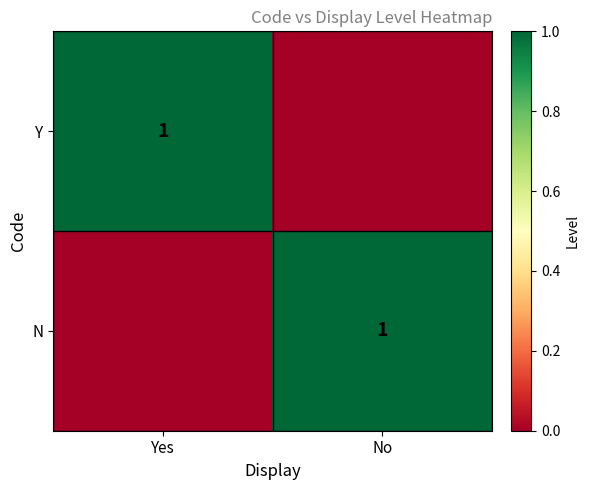

The Y series shows 0 at Yes. True or false?

False